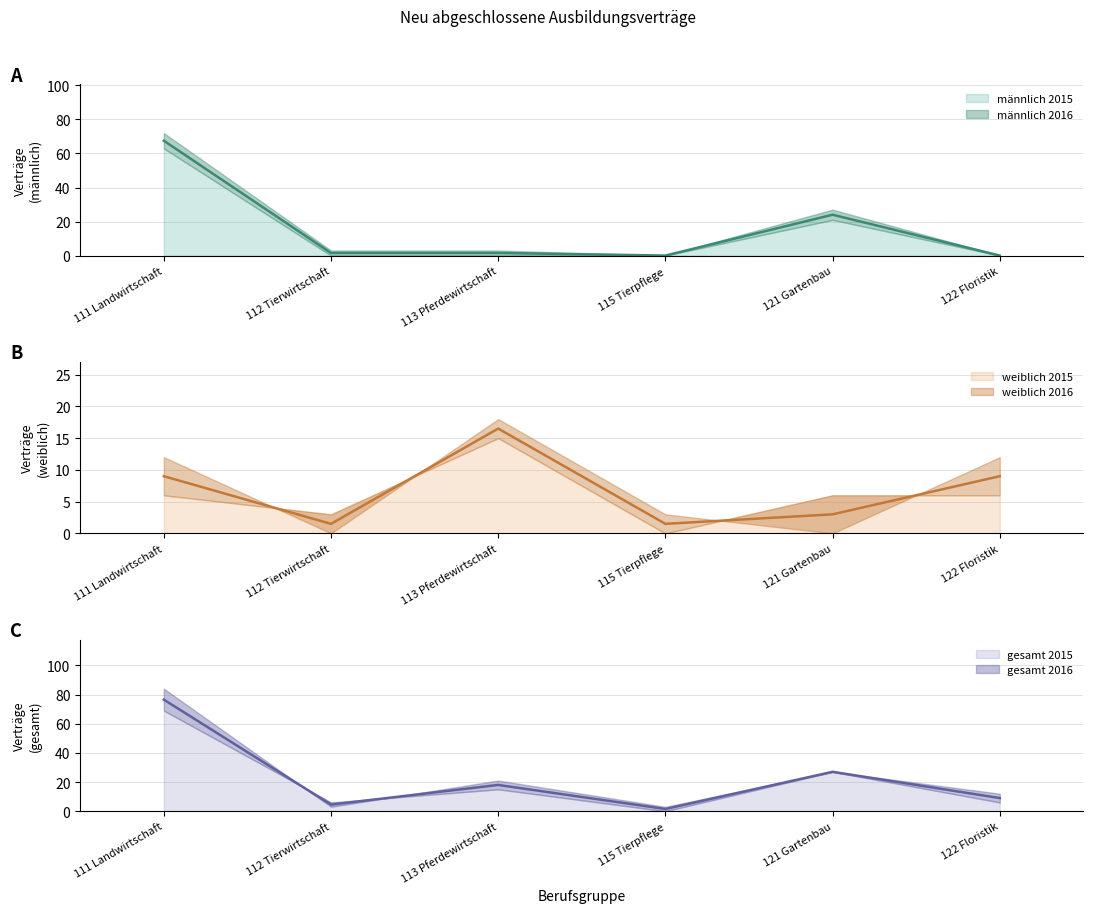

What is the spread (max minus min) of values at 115 Tierpflege?

3